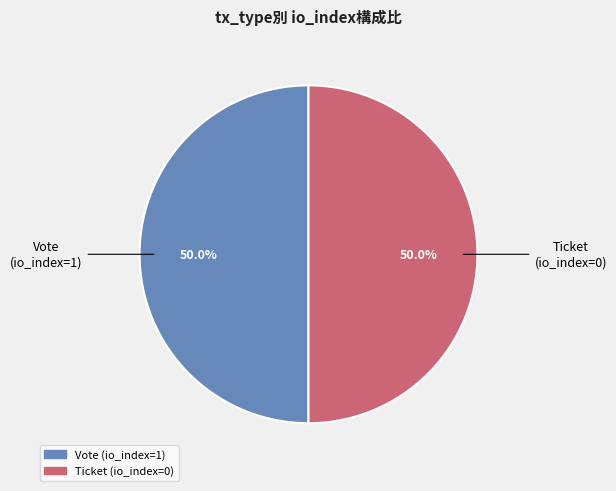

Is the sum of Ticket (io_index=0) and Vote (io_index=1) greater than half?

Yes